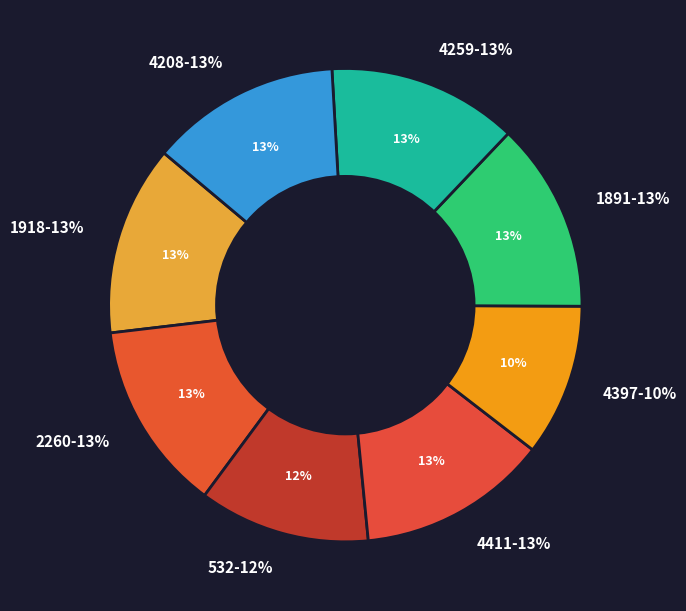

What percentage is NOT represented by 4259?

87.0%